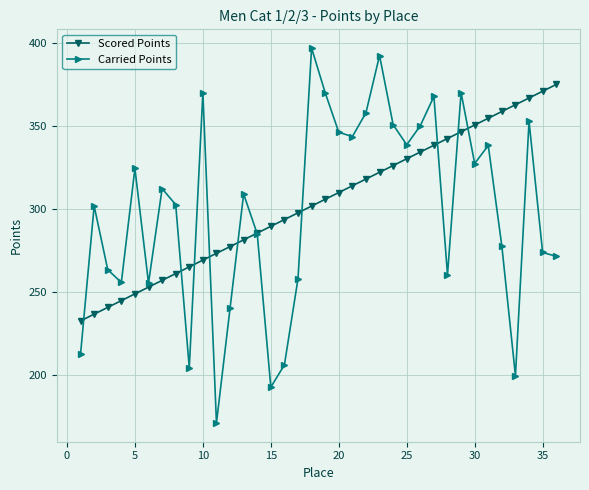

What is the greatest value displayed?

396.8